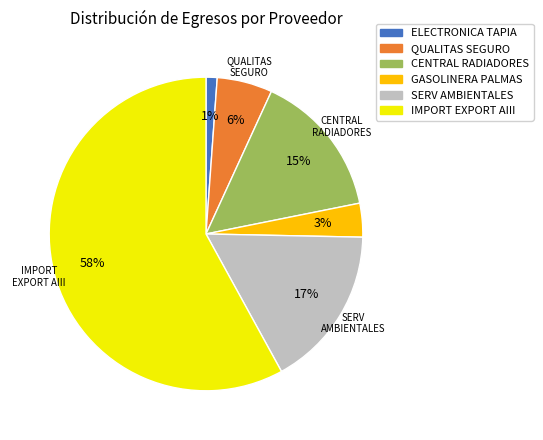

To the nearest percent, what is the difference between the largest and smallest slice percentages?

57%